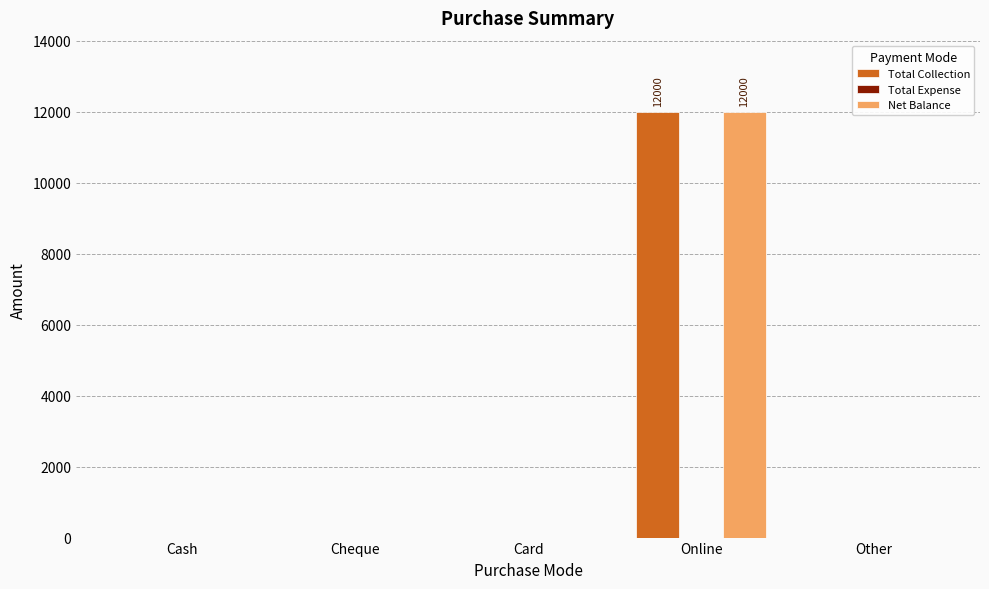

At which category is the sum across all series the highest?

Online